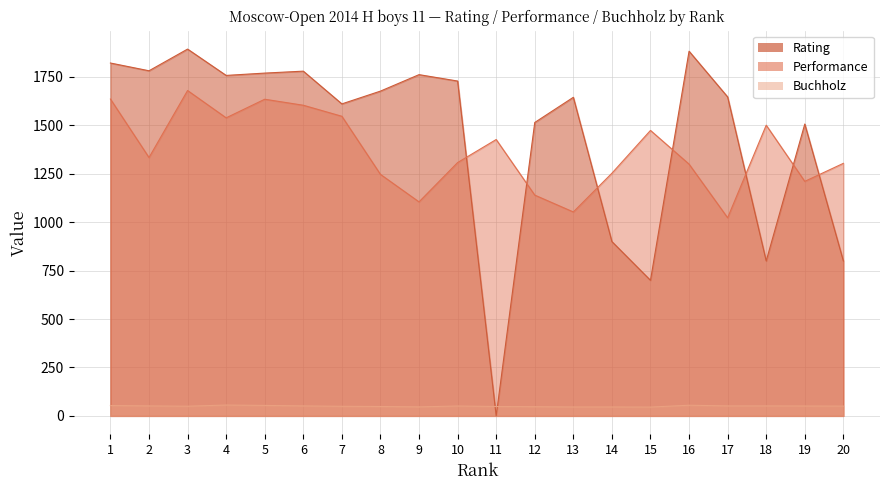

How many positive values does the Rating series have?

19